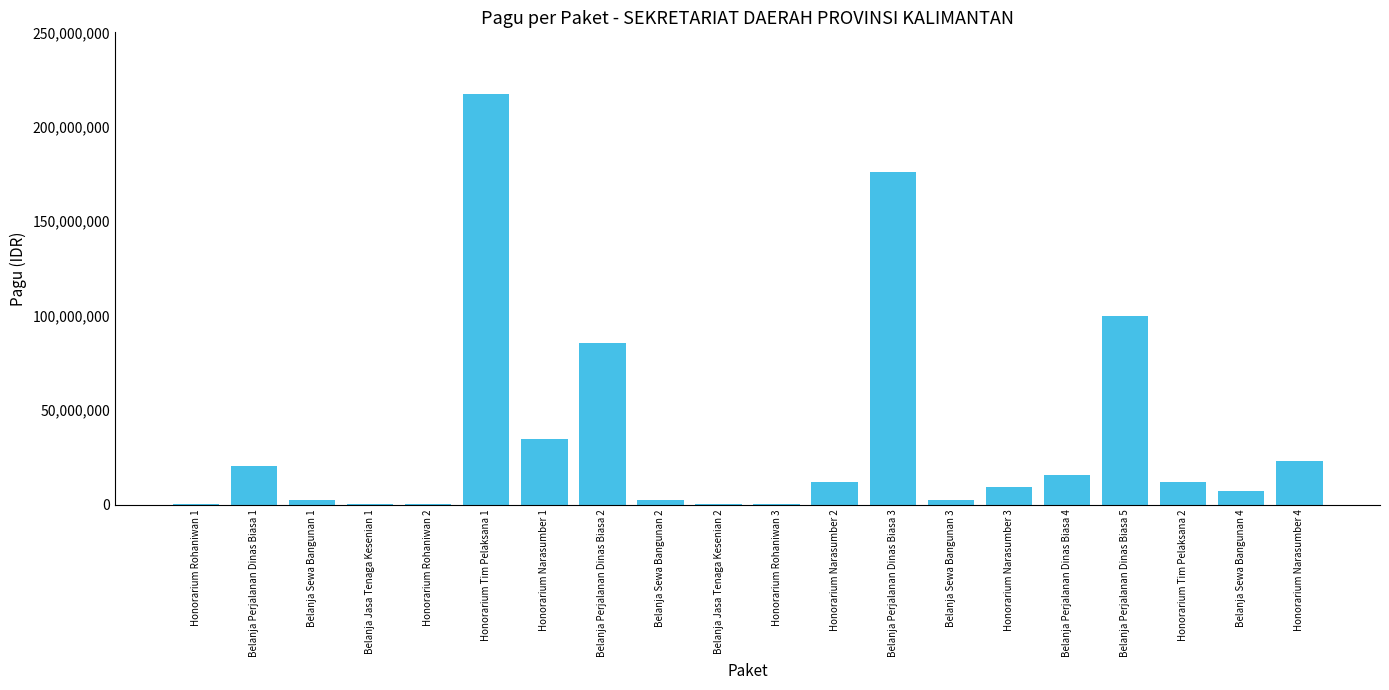

True or false: the data shows 2500000 at Belanja Sewa Bangunan 3.

True